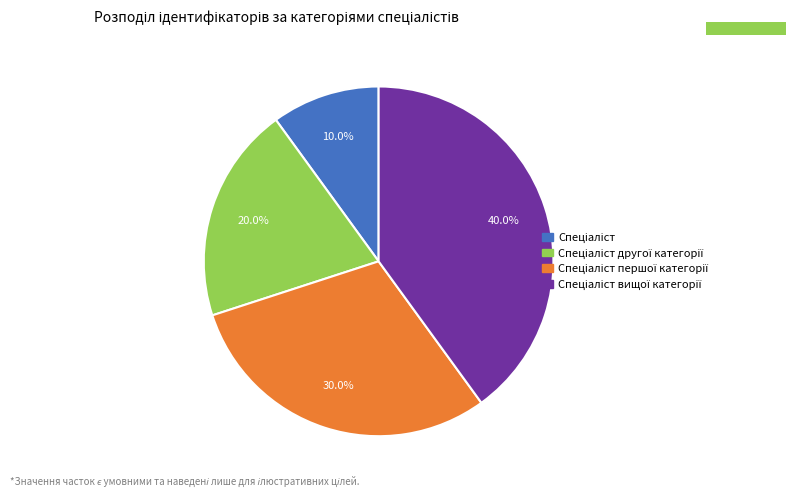

How many segments does this pie chart have?

4